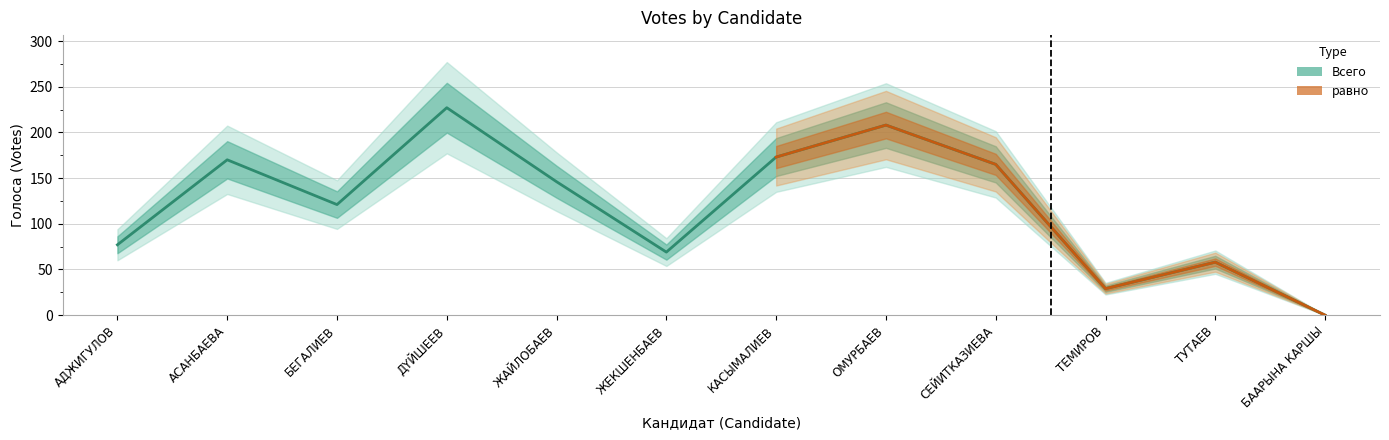

The value at БААРЫНА КАРШЫ is -119. True or false?

False